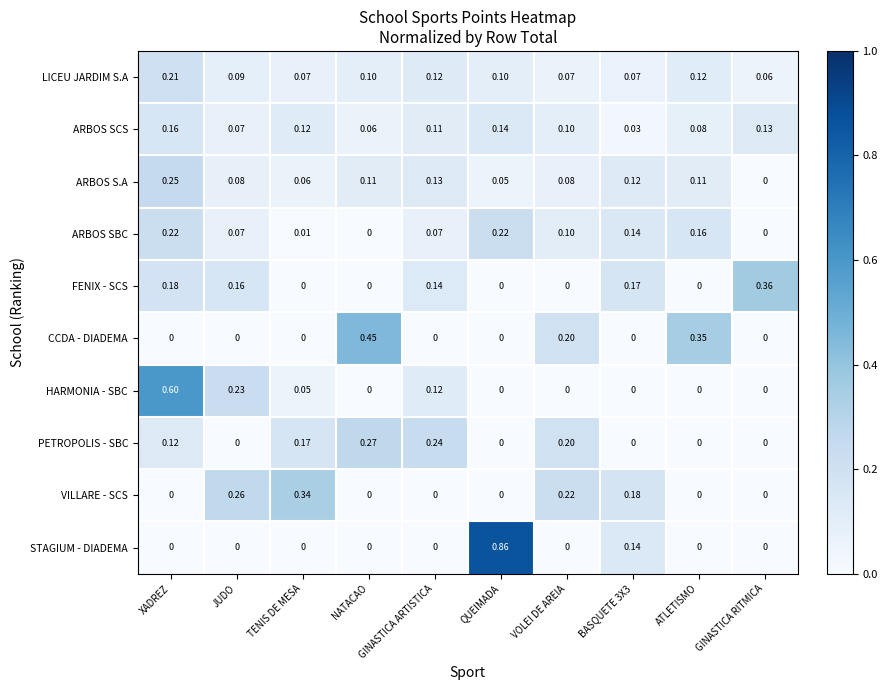

At which category is the sum across all series the highest?

XADREZ